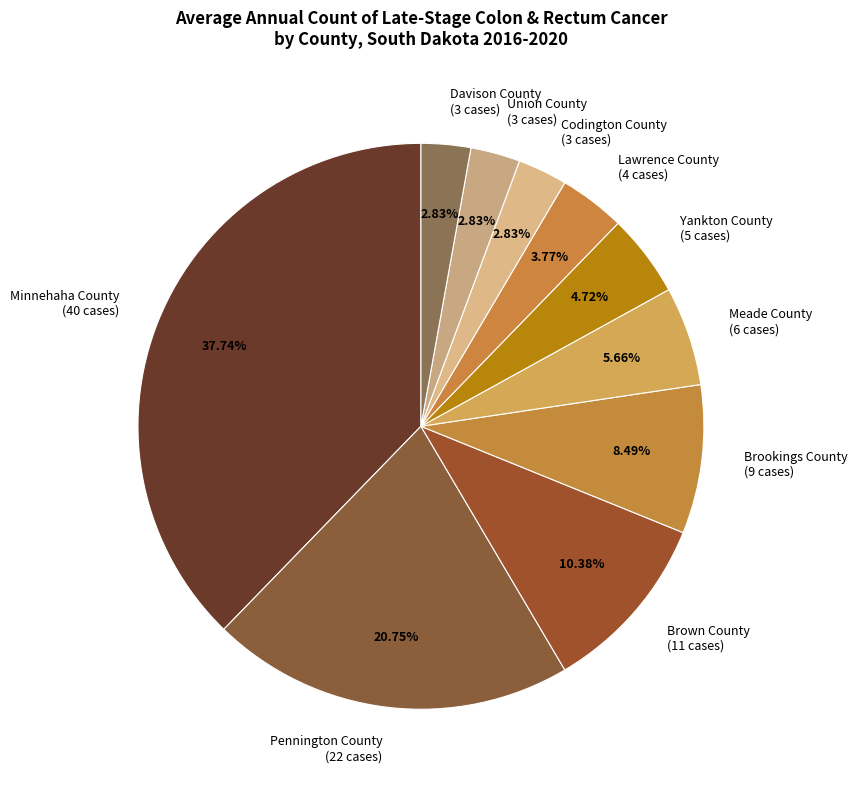

What is the ratio of the value at Brookings County (9 cases) to the value at Pennington County (22 cases)?

0.4